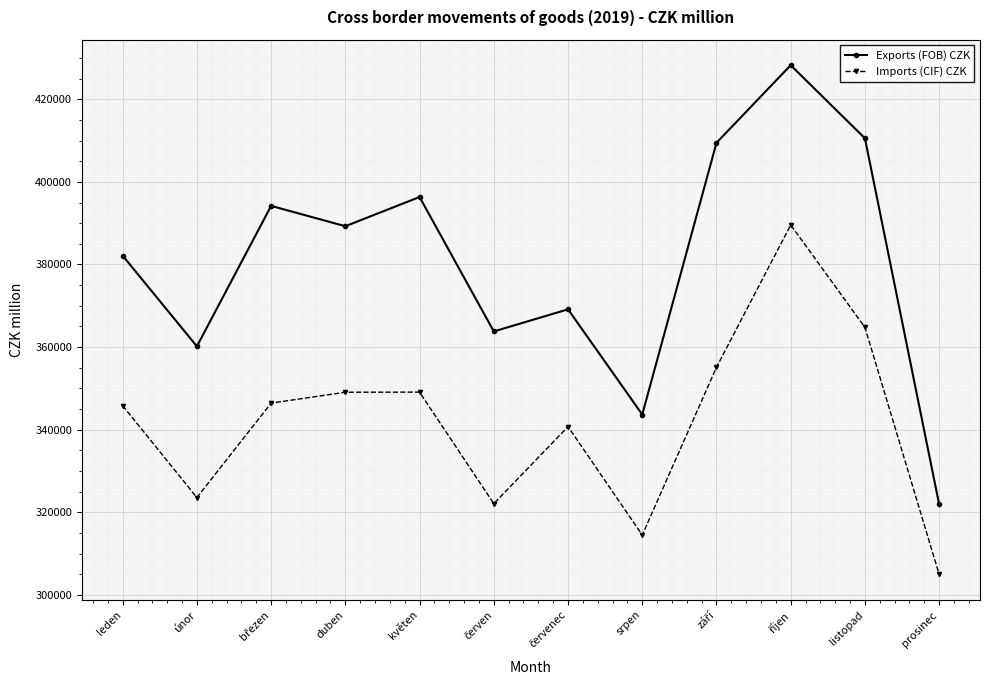

In Exports (FOB) CZK, how many points are lower than both neighbors (excluding endpoints)?

4